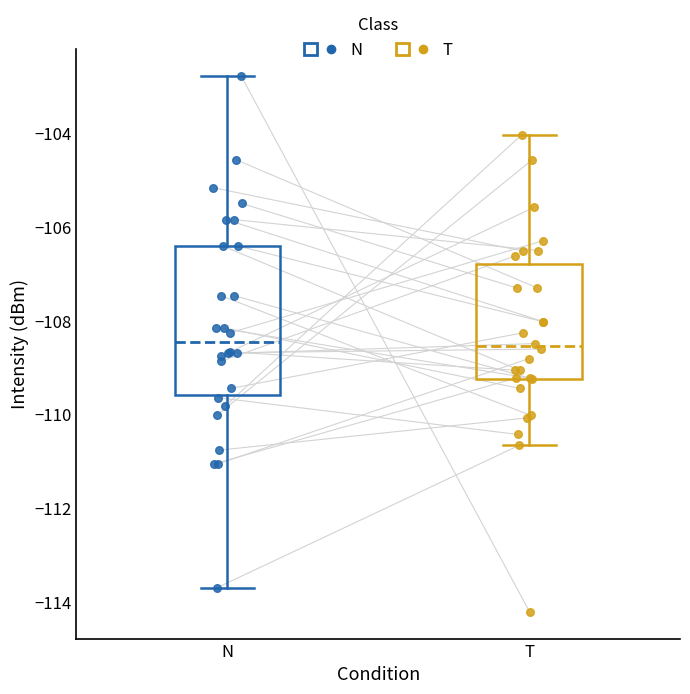

Where does the median line of the box for T sit on the y-axis? The values are not printed on the chart, so give them approximately, as read against the axis.

-108.6